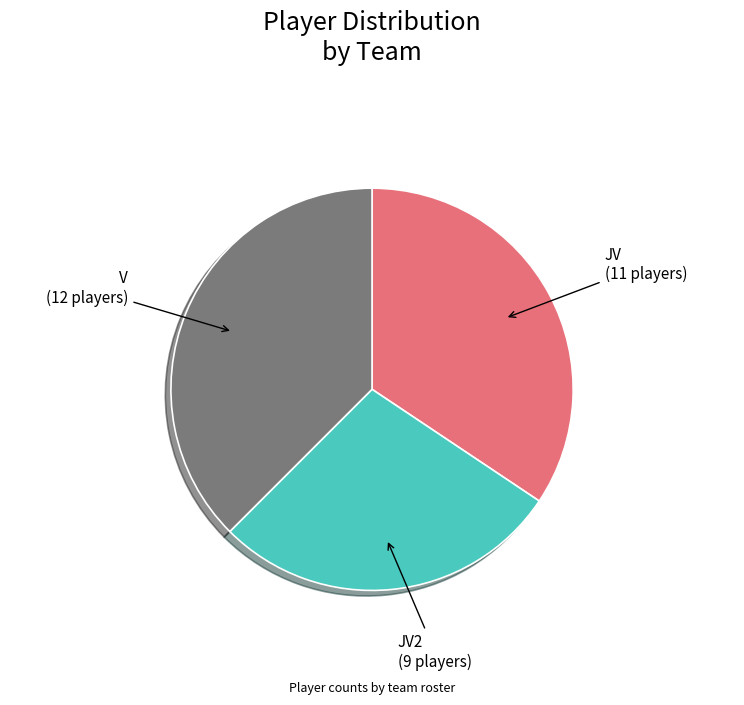

Does JV2 account for over 50% of the chart?

No